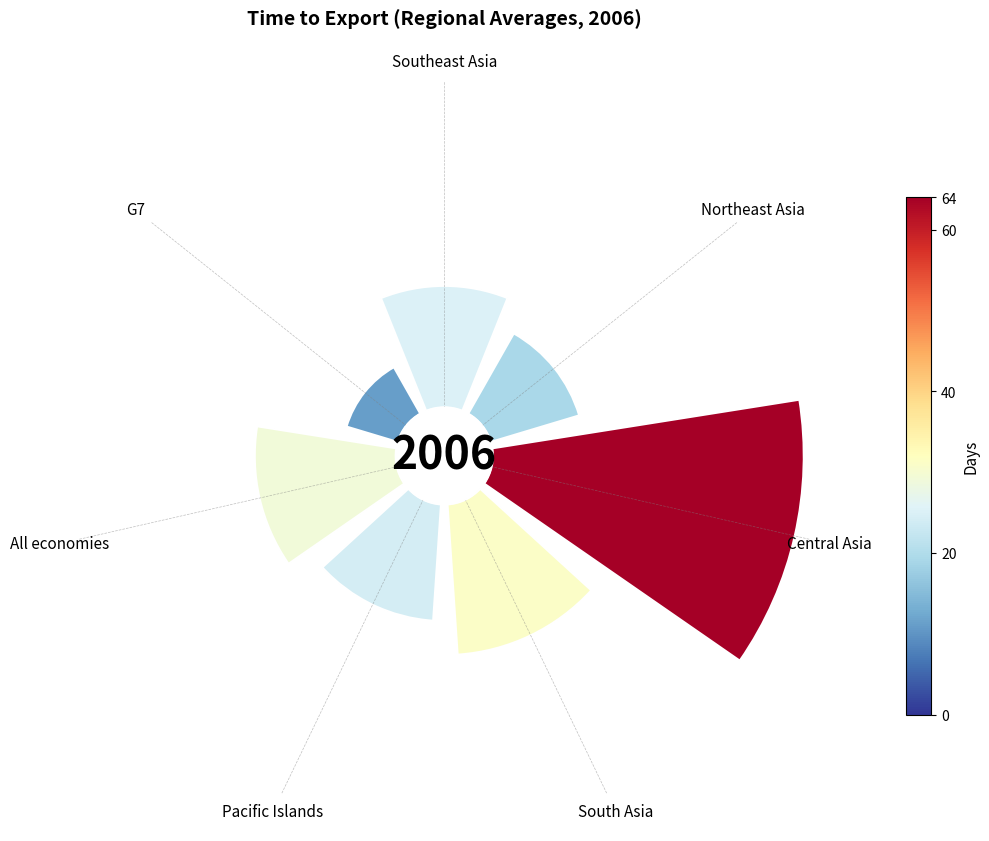

What percentage is NOT represented by G7?

94.6%